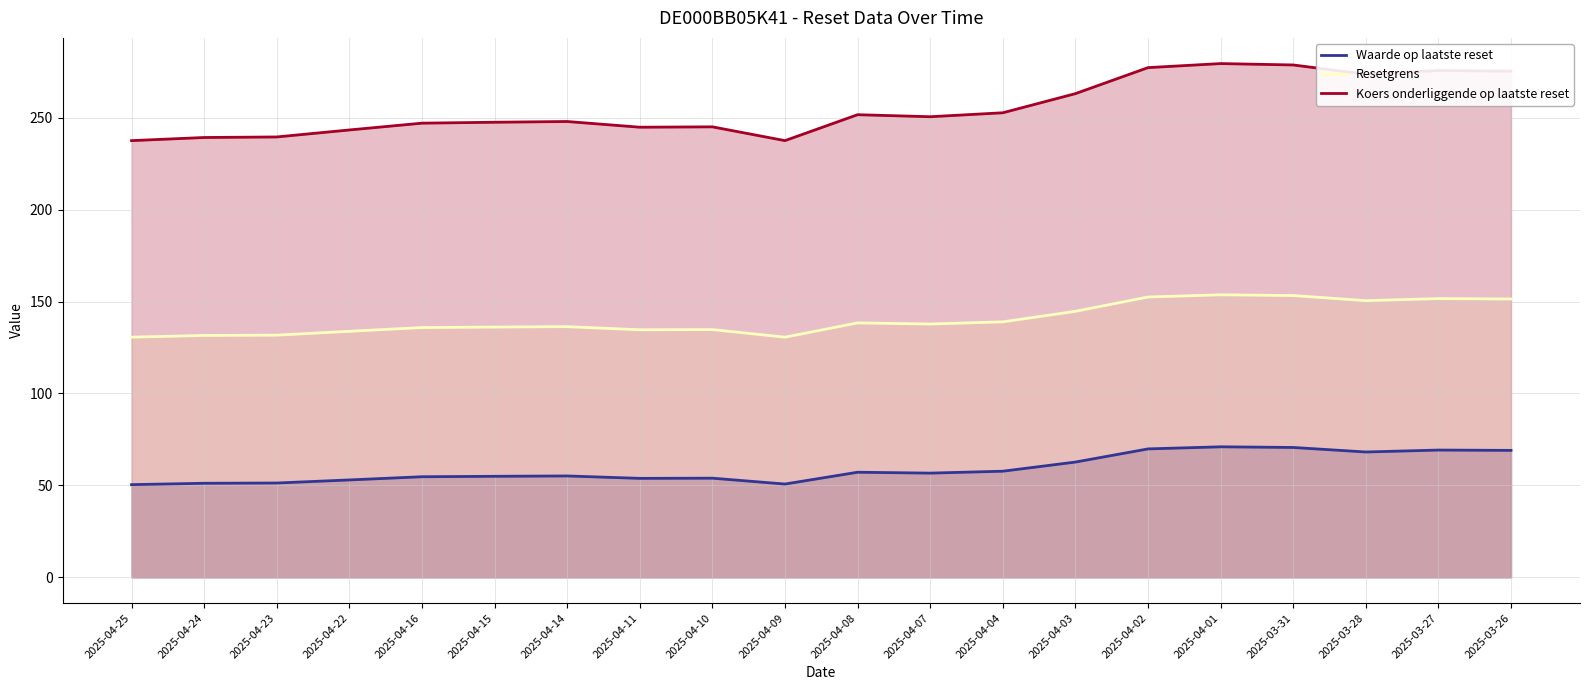

What is the minimum value shown in the chart?

50.4